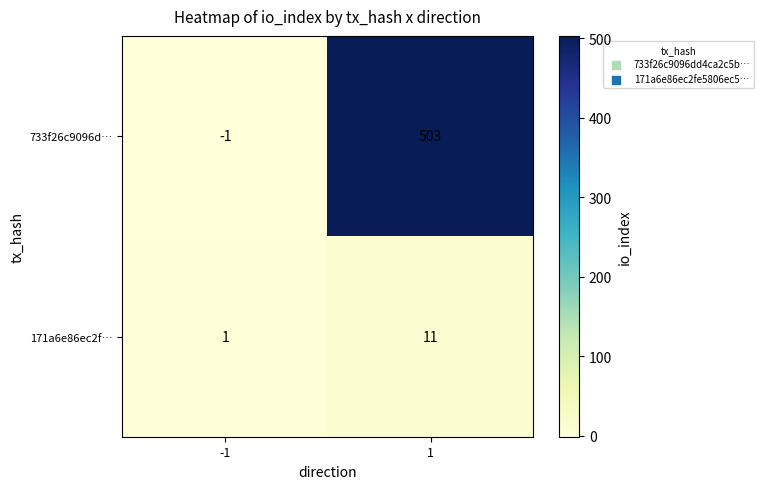

What is the difference between the maximum and minimum values in the 171a6e86ec2f… series?

10